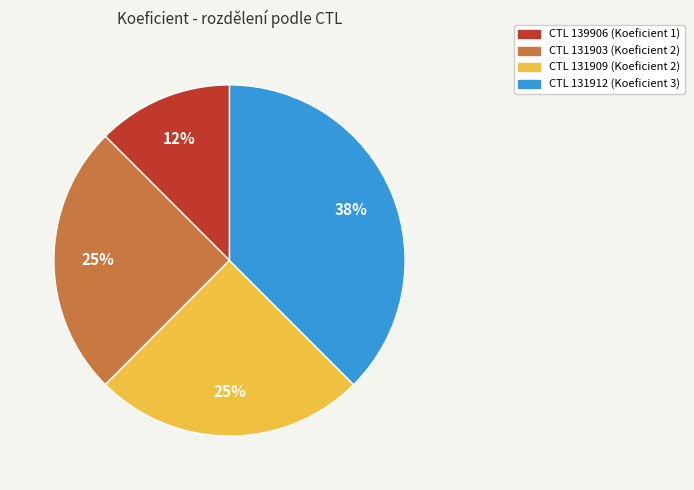

Is there any slice that represents more than half of the pie?

No